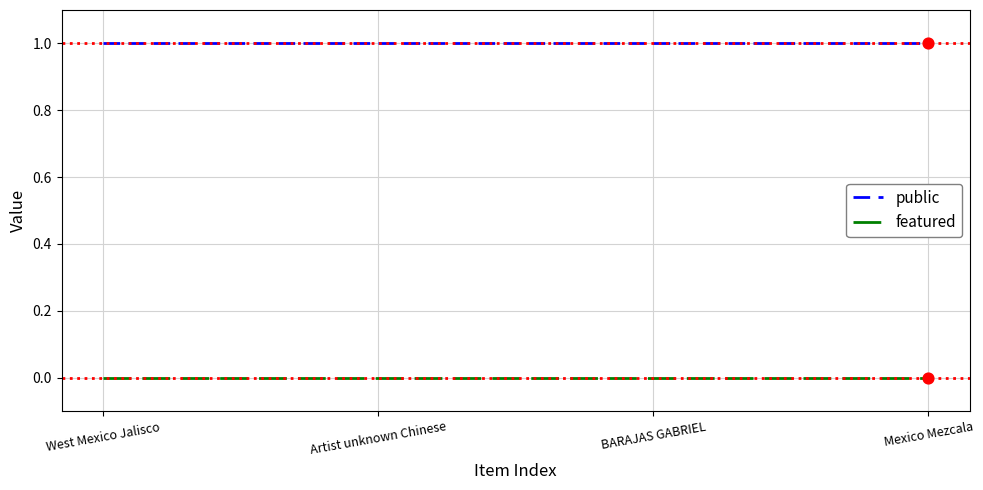

What are all the series names shown in the legend?

public, featured